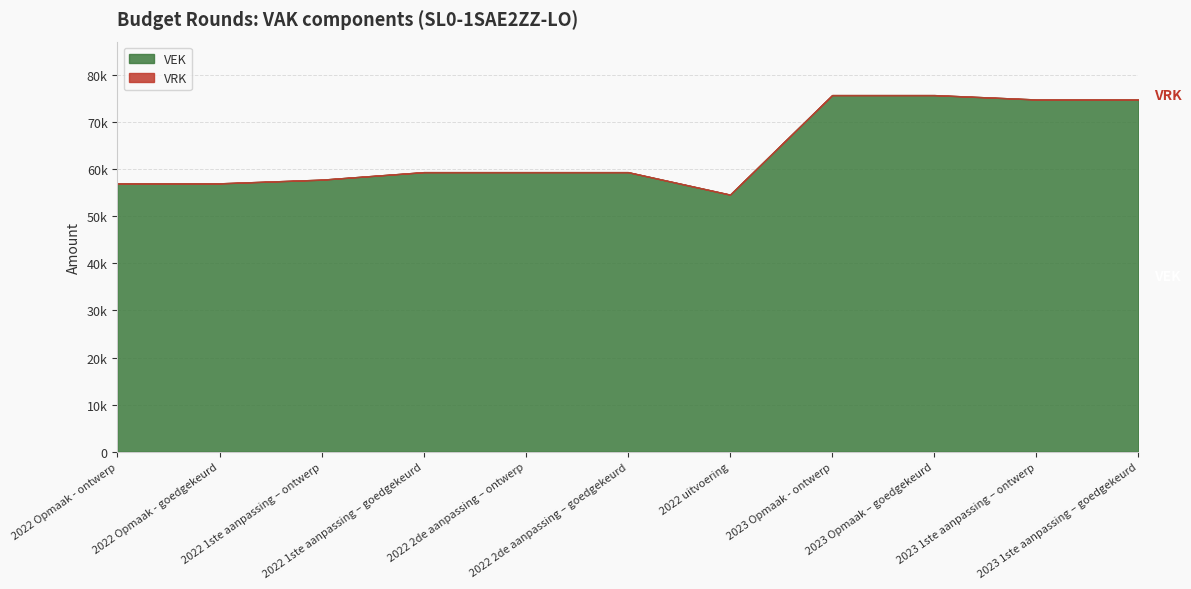

At which label does VRK reach its minimum?

2022 Opmaak - ontwerp